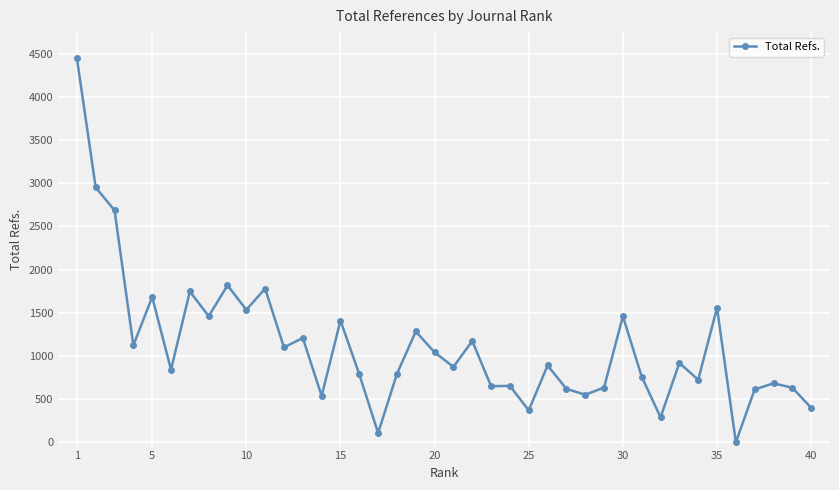

What is the average value?

1119